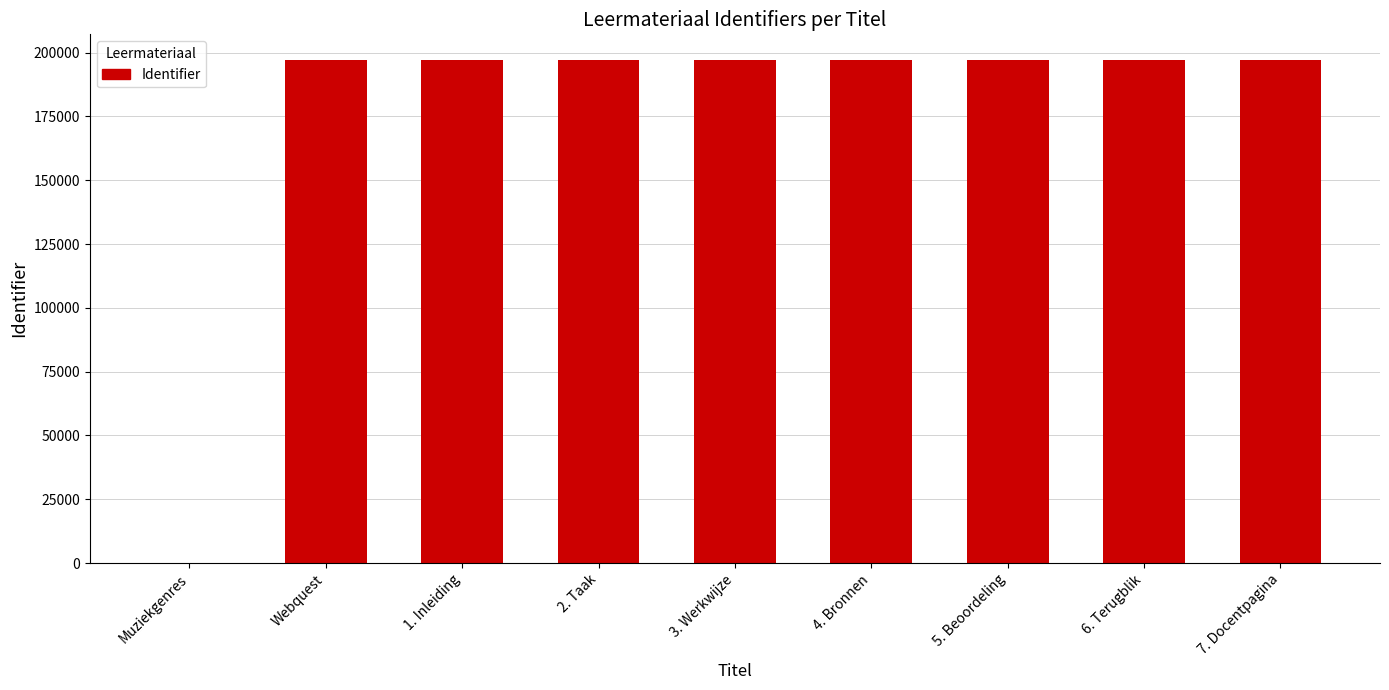

What is the maximum value shown in the chart?

197327